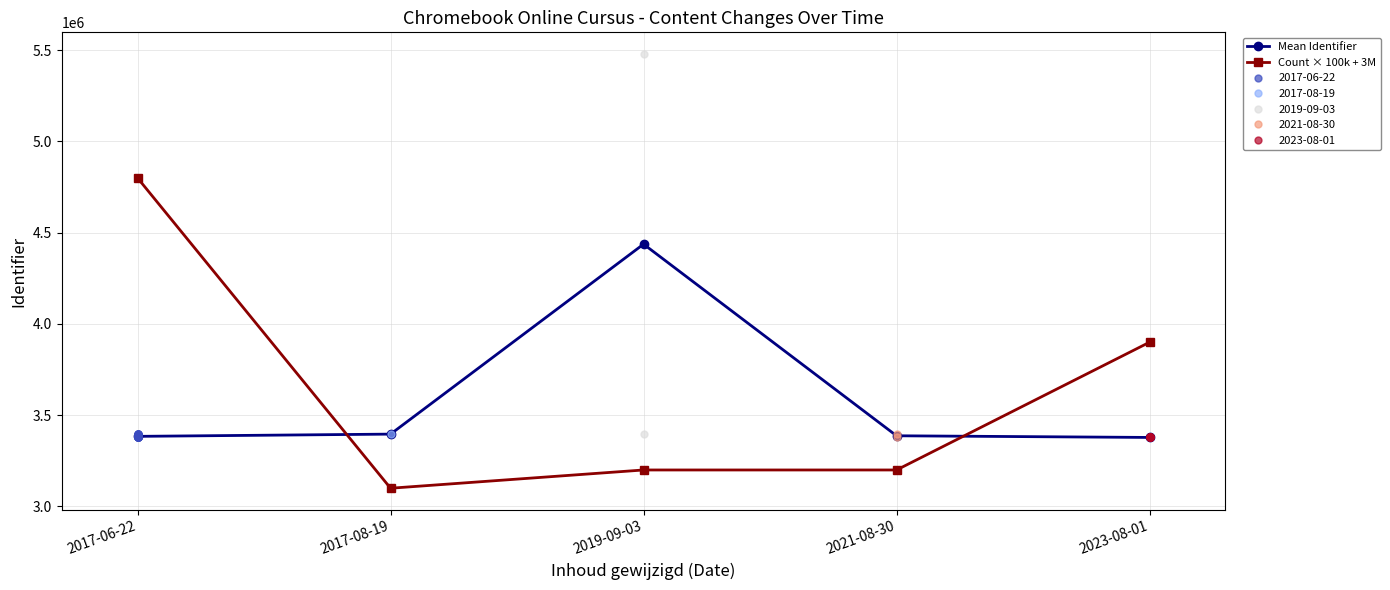

Reading right to left, extract all data points from this chart.

Mean Identifier: 2023-08-01=3378255.1	2021-08-30=3387361.0	2019-09-03=4437335.5	2017-08-19=3396495.0	2017-06-22=3384230.4
Count × 100k + 3M: 2023-08-01=3900000.0	2021-08-30=3200000.0	2019-09-03=3200000.0	2017-08-19=3100000.0	2017-06-22=4800000.0